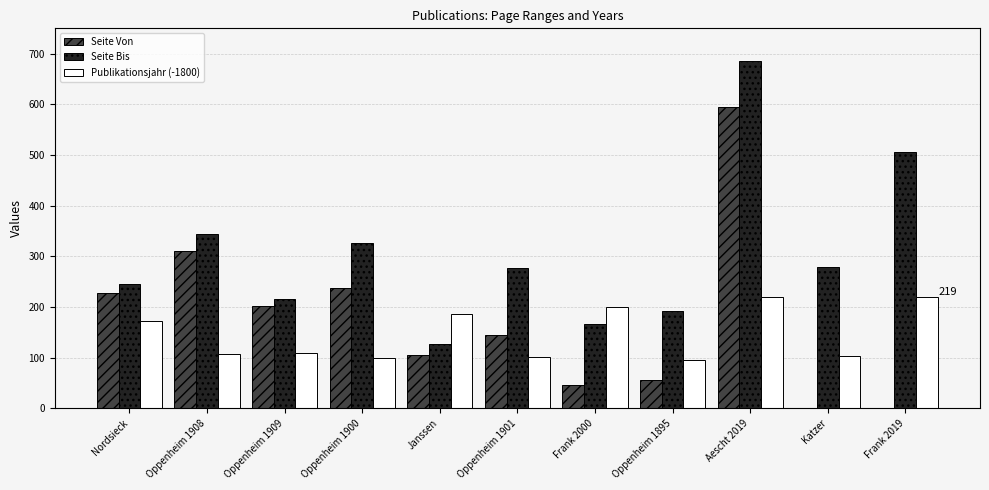

Which series changed the most between Oppenheim 1909 and Oppenheim 1900?

Seite Bis